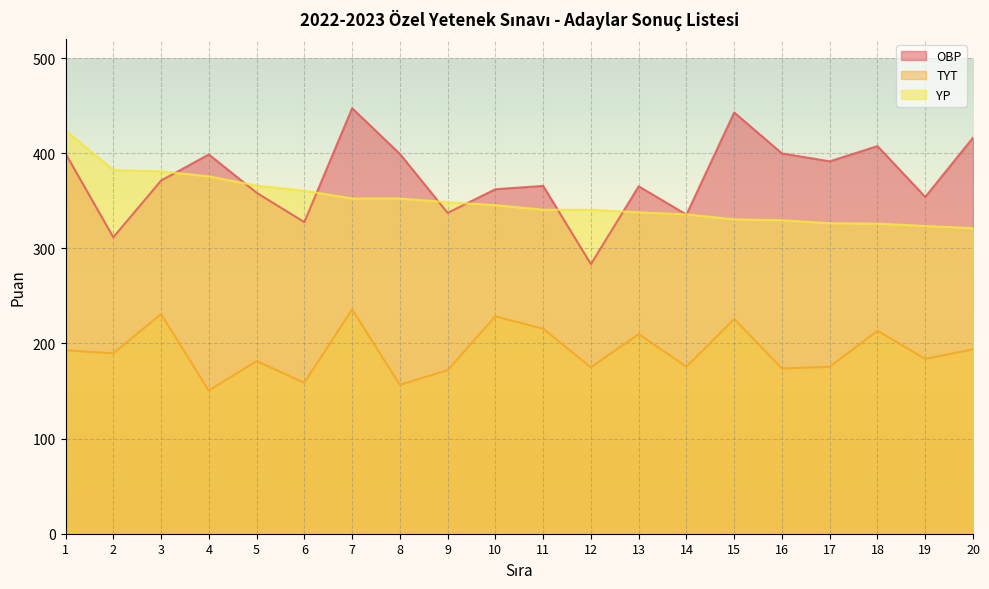

What is the maximum value for OBP?

447.2